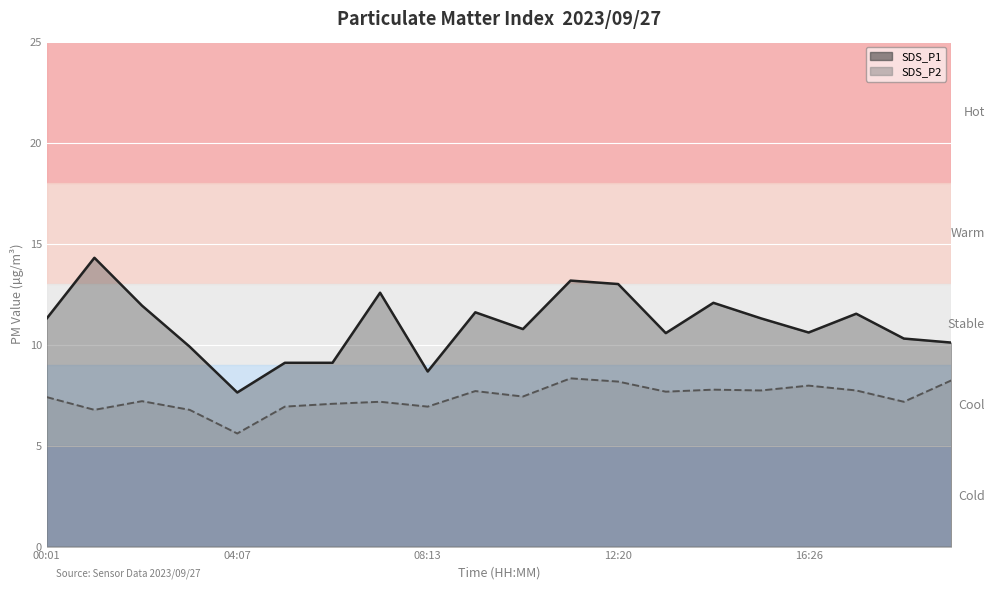

Reading left to right, what are all the values shown in this chart?

SDS_P1: 11.3	14.3	11.9	9.9	7.6	9.1	9.1	12.6	8.7	11.6	10.8	13.2	13.0	10.6	12.1	11.3	10.6	11.5	10.3	10.1
SDS_P2: 7.4	6.8	7.2	6.8	5.6	6.9	7.1	7.2	6.9	7.7	7.4	8.3	8.2	7.7	7.8	7.7	8.0	7.7	7.2	8.2